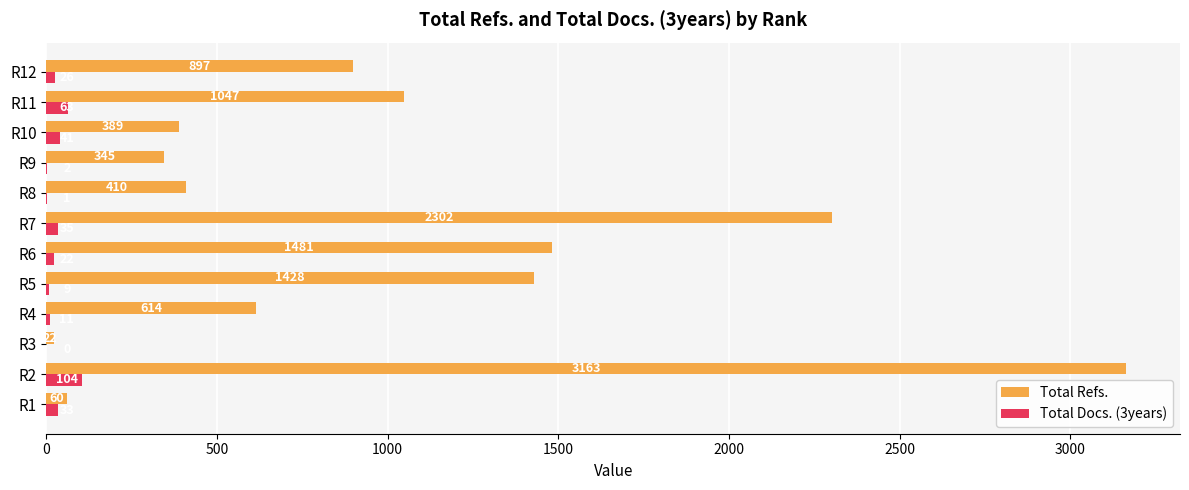

Between R4 and R8, which series saw the biggest shift?

Total Refs.